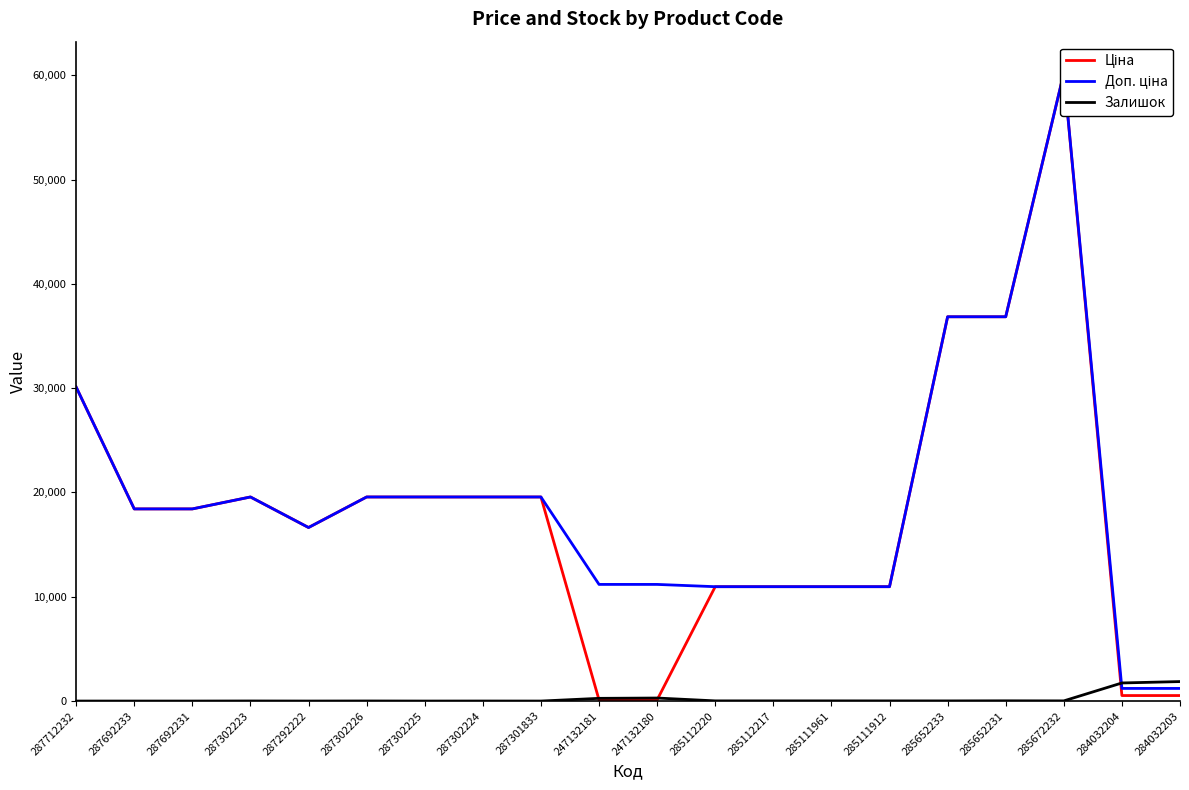

Which series has the widest spread of values?

Ціна